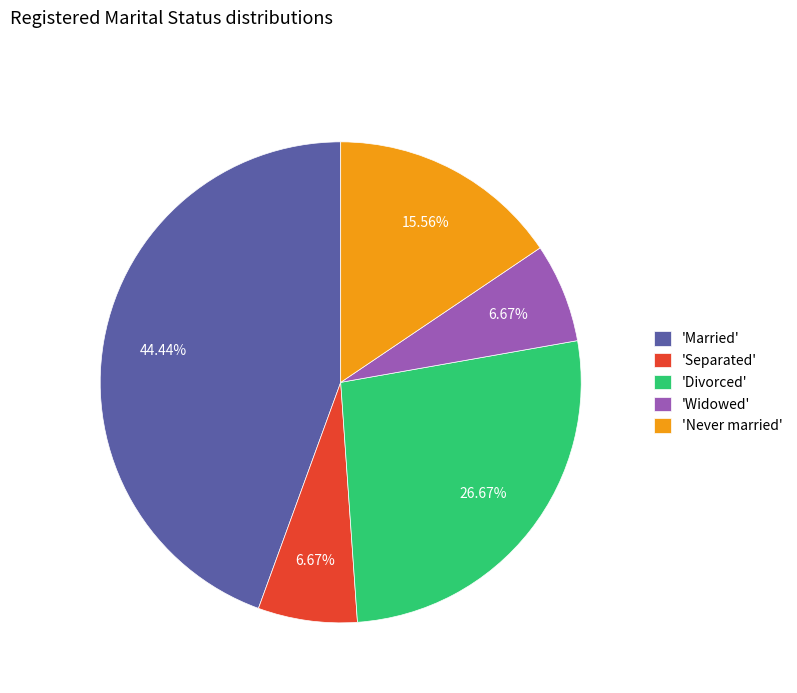

Do 'Married' and 'Never married' together represent more than half of the pie?

Yes